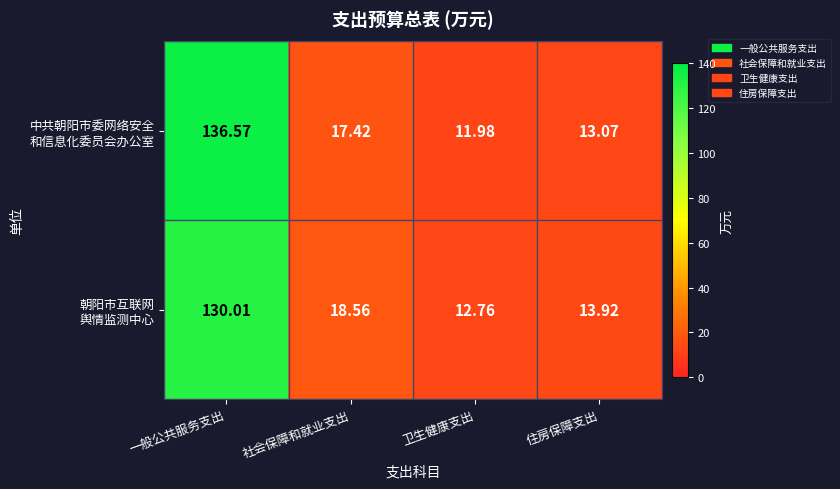

Which category has the highest value across all series?

一般公共服务支出